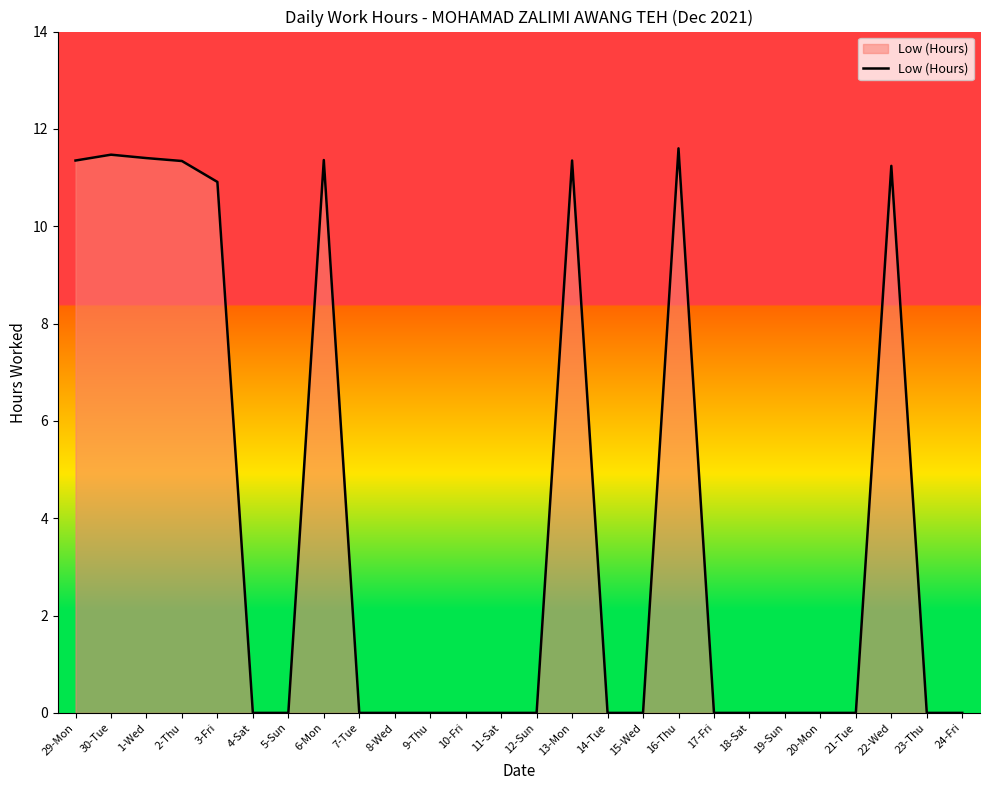

How many lines are shown in the chart?

1